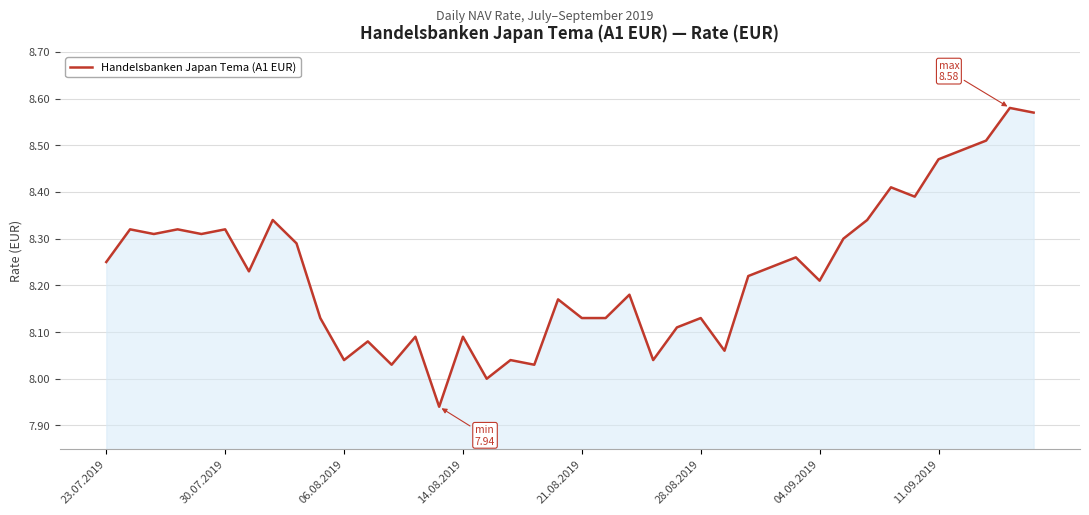

What is the difference between the maximum and minimum values?

0.6